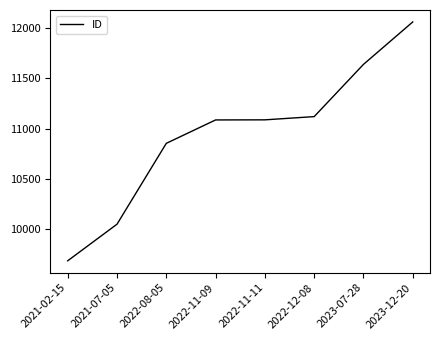

What is the sum of the values at 2021-02-15 and 2023-12-20?

21747